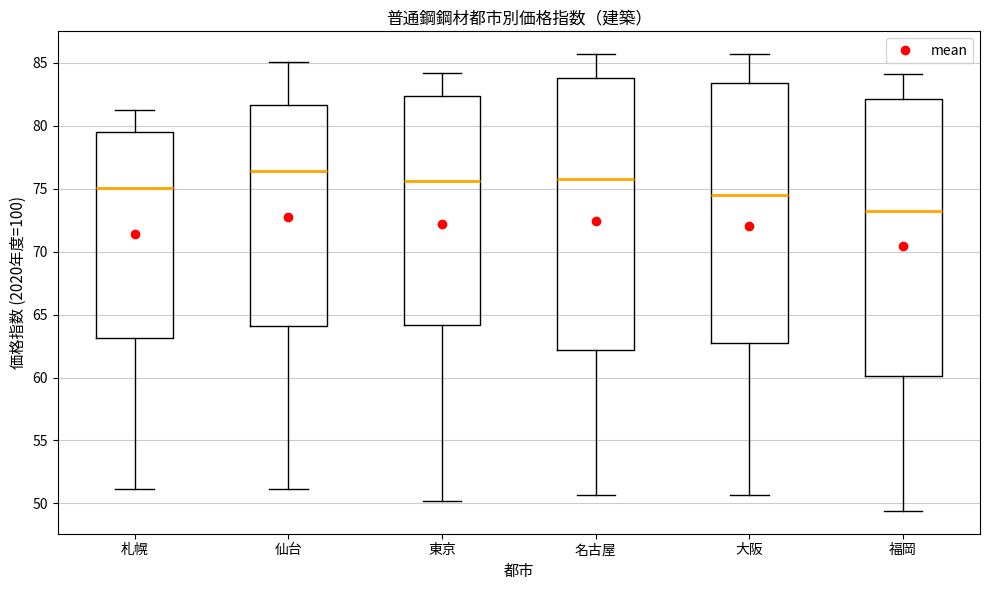

Where is the lower edge of the box for 名古屋 on the y-axis? The values are not printed on the chart, so give them approximately, as read against the axis.

62.0